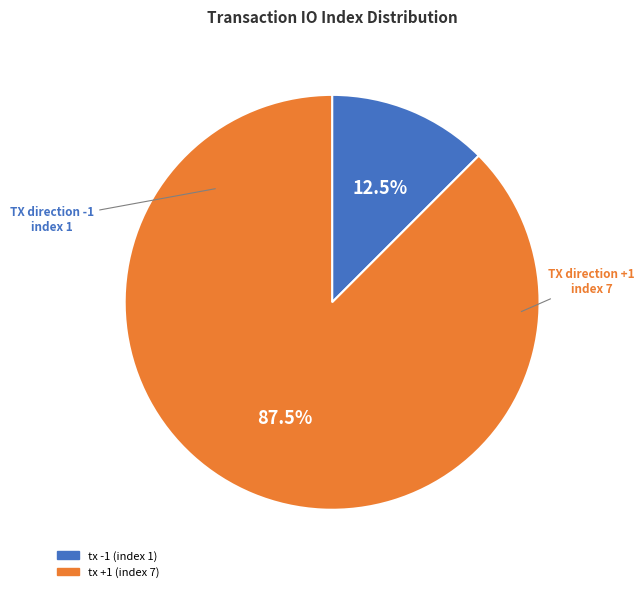

What portion of the pie excludes tx +1 (index 7)?

12.5%